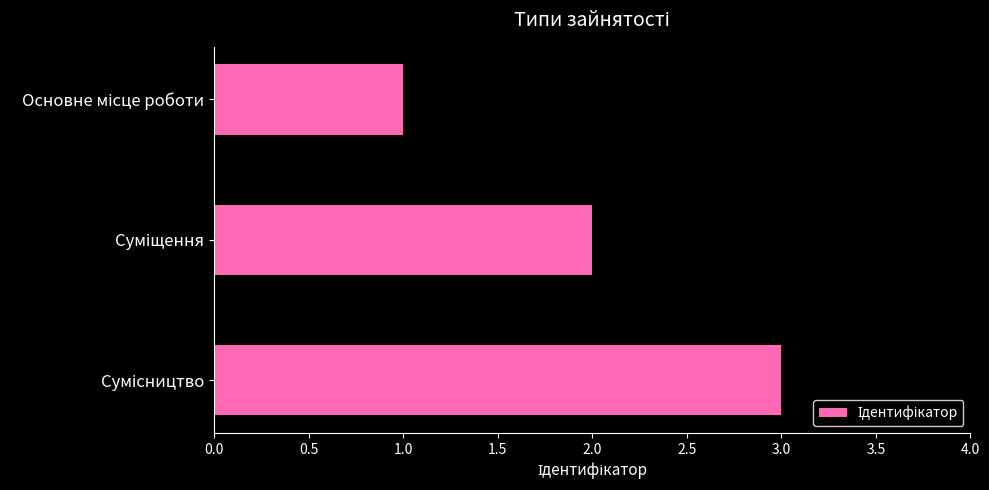

What is the sum of all values?

6